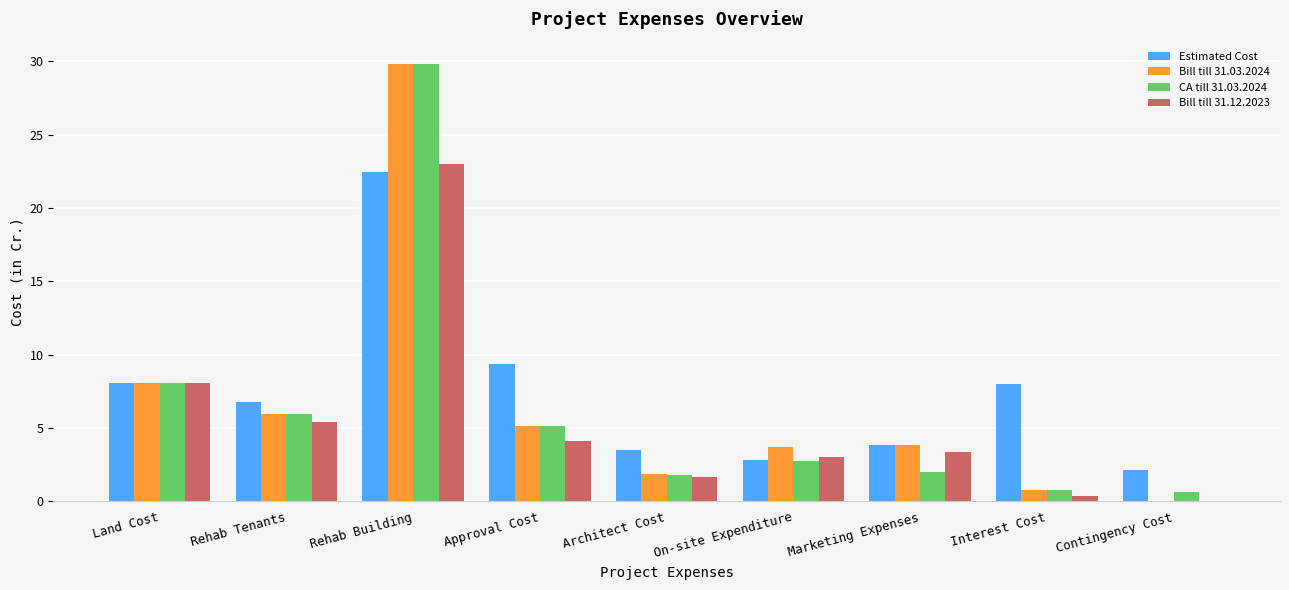

Is it true that Estimated Cost equals 0.7 at Contingency Cost?

False